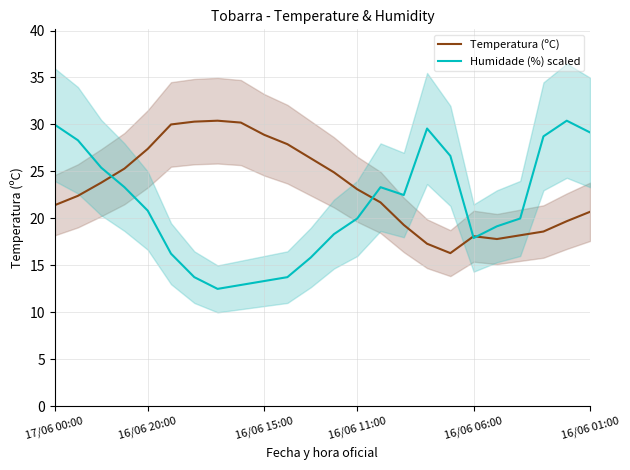

What is the maximum value for Humidade (%) scaled?

30.4